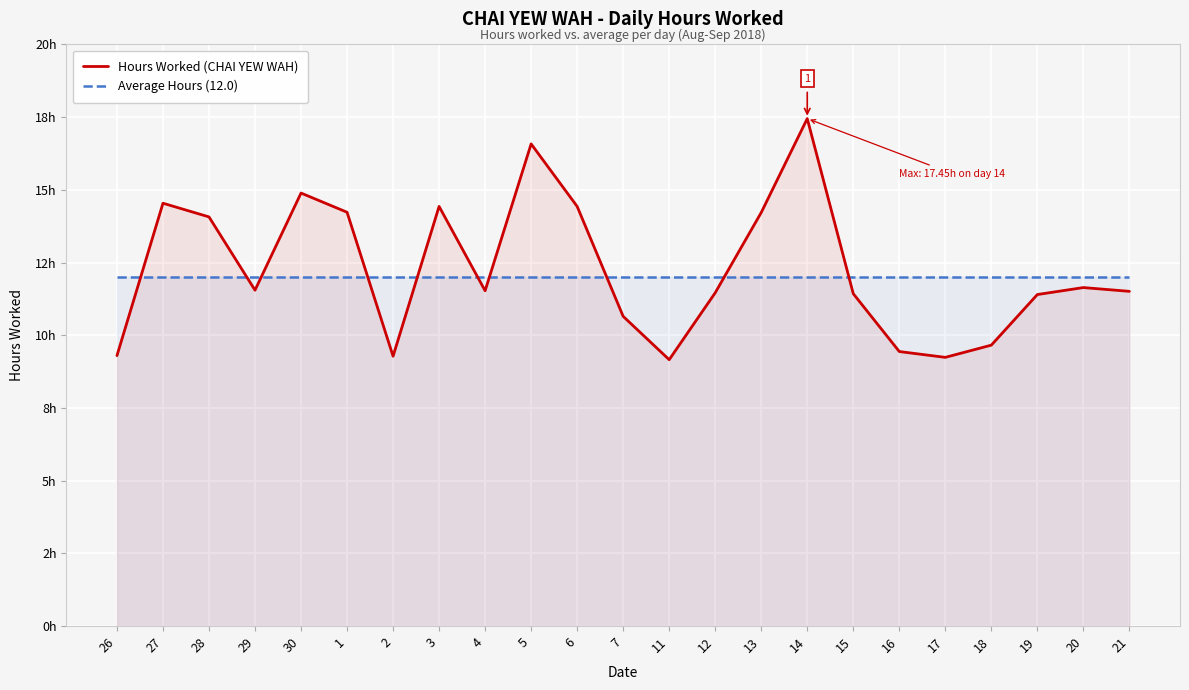

What is the sum of all Average Hours (12.0) values?

276.0